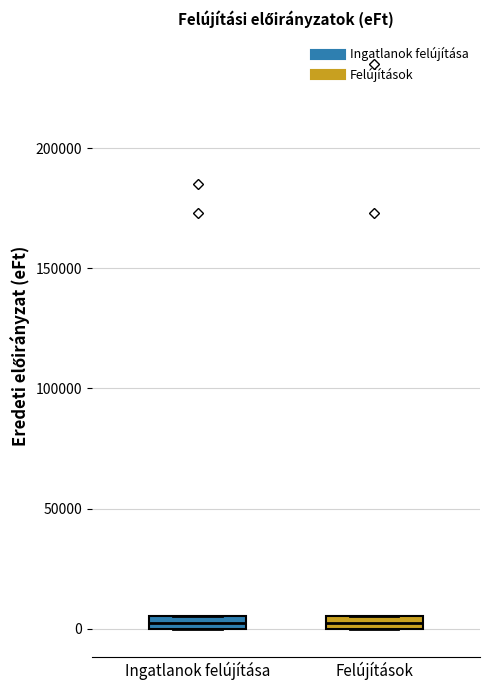

Where is the upper edge of the box for Felújítások on the y-axis? The values are not printed on the chart, so give them approximately, as read against the axis.

5000